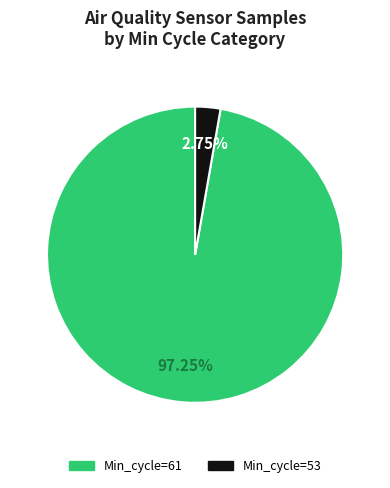

Rank the categories by value from highest to lowest.

Min_cycle=61, Min_cycle=53